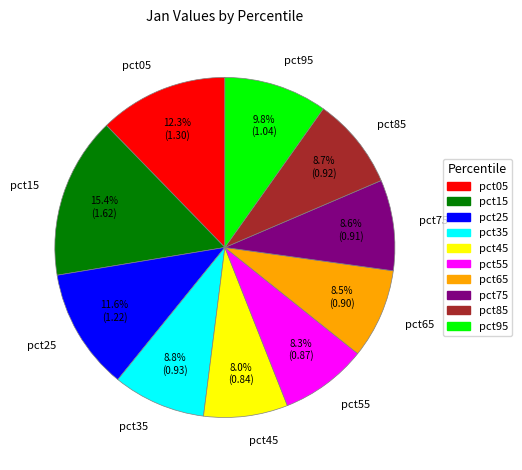

Which slice is the largest?

pct15